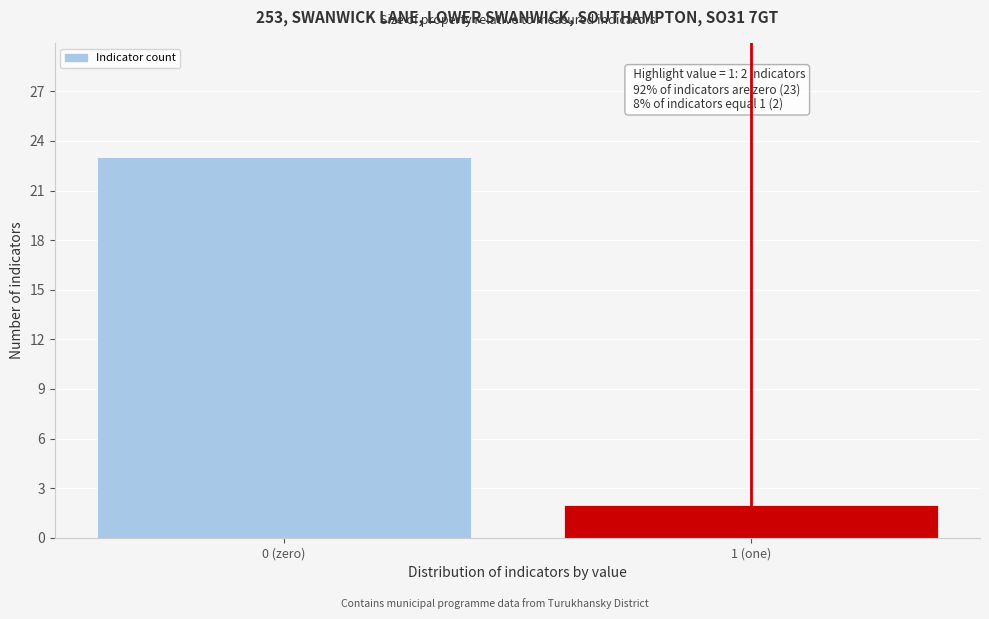

Reading left to right, transcribe all the data shown in this chart.

23	2